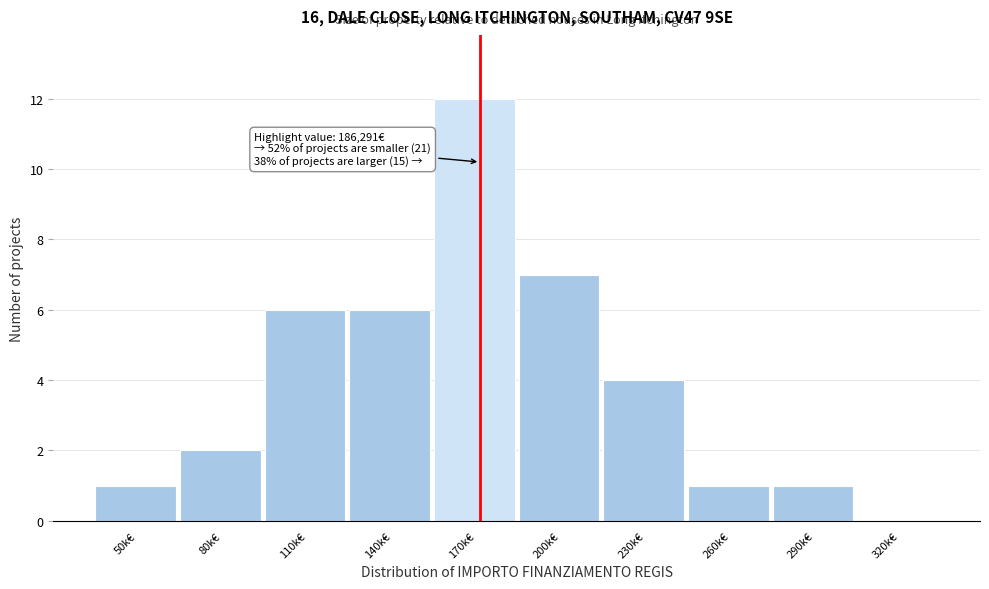

Reading right to left, extract all data points from this chart.

320k€=0	290k€=1	260k€=1	230k€=4	200k€=7	170k€=12	140k€=6	110k€=6	80k€=2	50k€=1